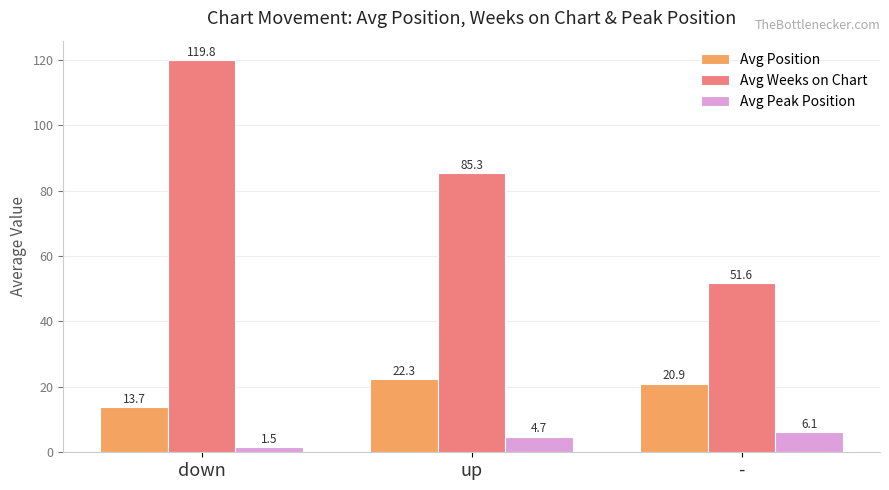

Reading left to right, extract all data points from this chart.

Avg Position: 13.7	22.3	20.9
Avg Weeks on Chart: 119.8	85.3	51.6
Avg Peak Position: 1.5	4.7	6.1